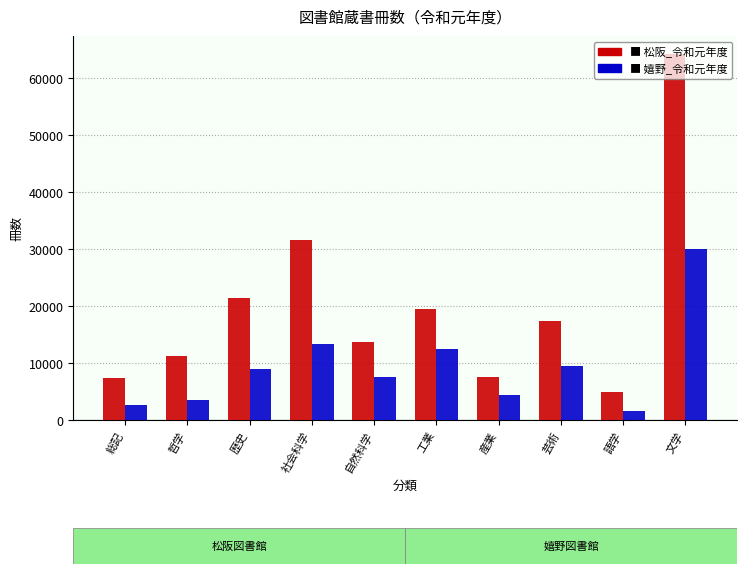

What is the difference between the highest and lowest values at 自然科学?

6149